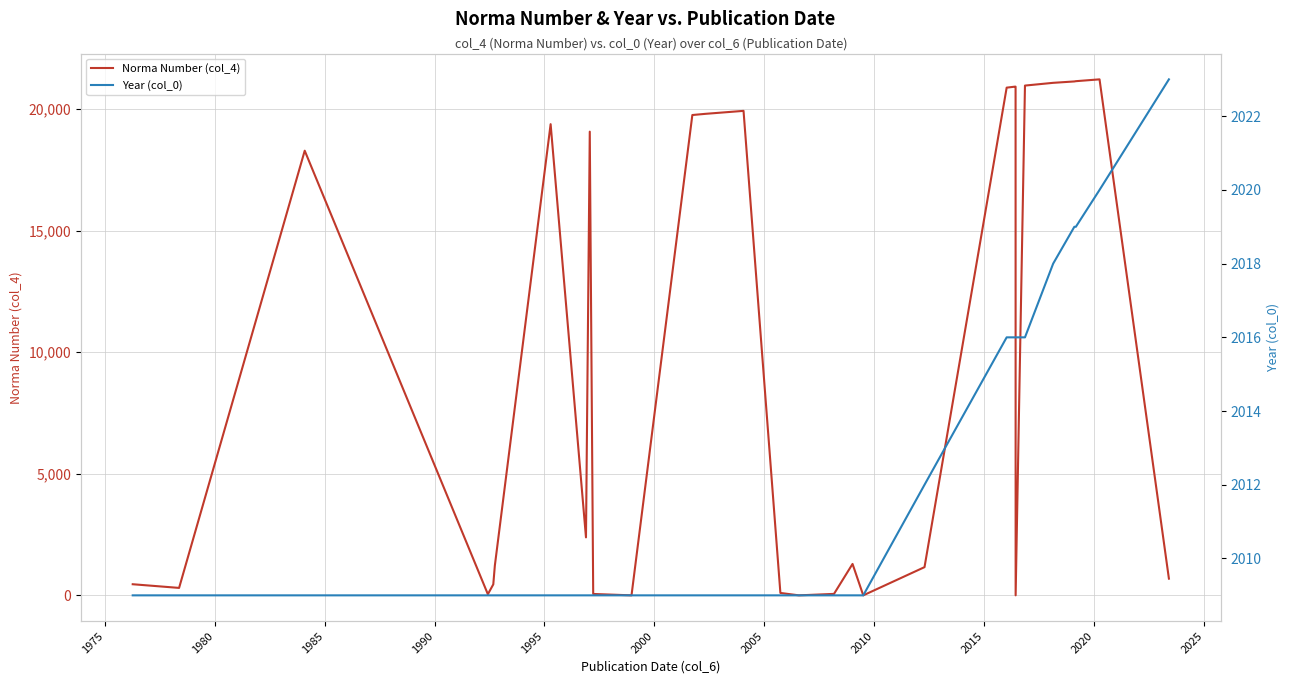

What is the difference between the second highest and second lowest values in the Norma Number (col_4) series?

21145